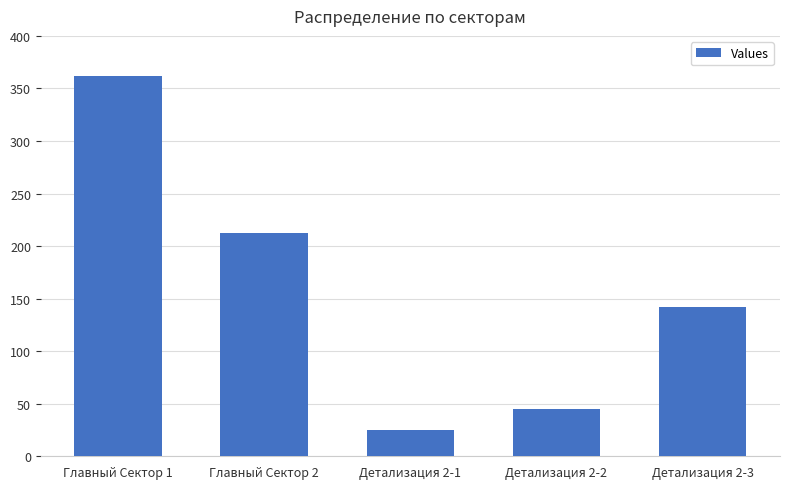

What is the label of the 5th bar from the left?

Детализация 2-3